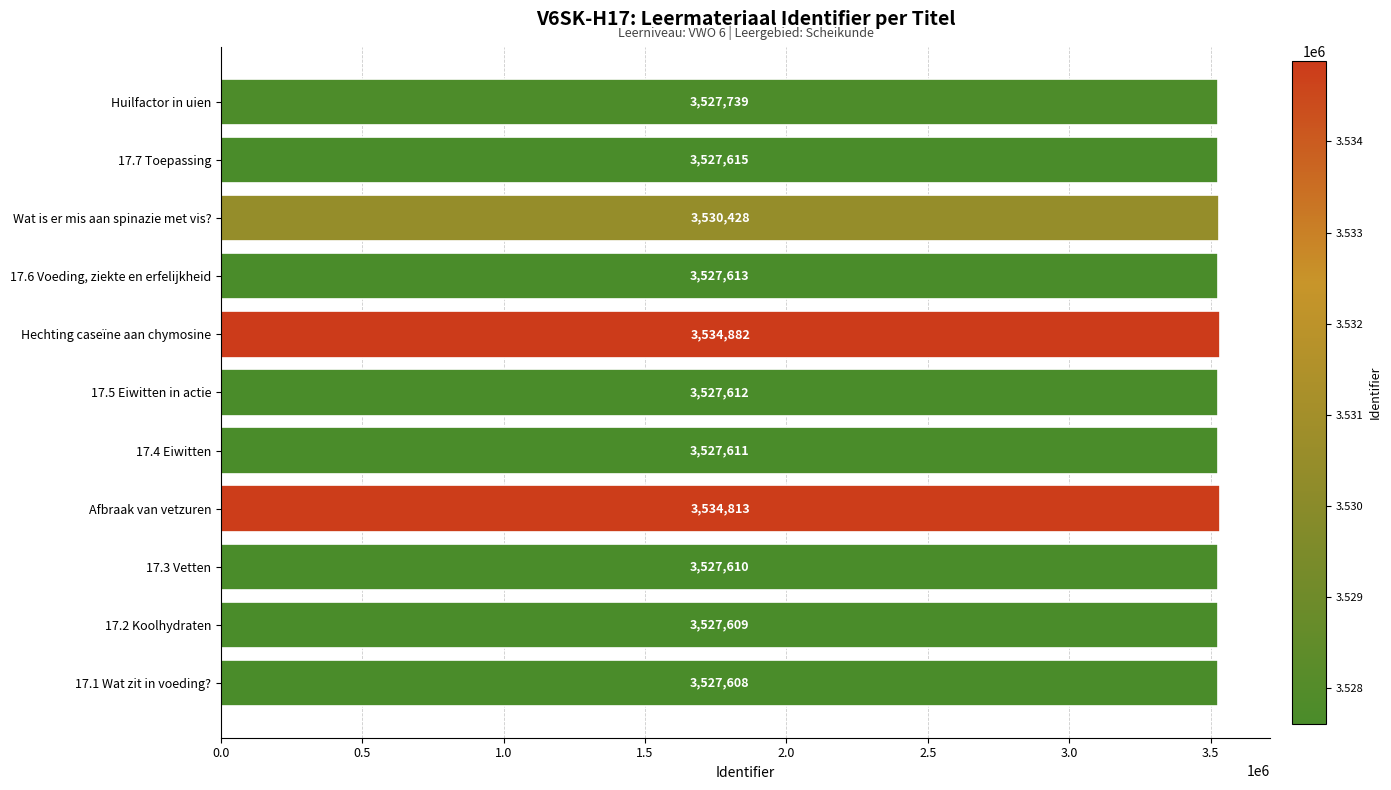

The value at 17.6 Voeding, ziekte en erfelijkheid is 3527613. True or false?

True